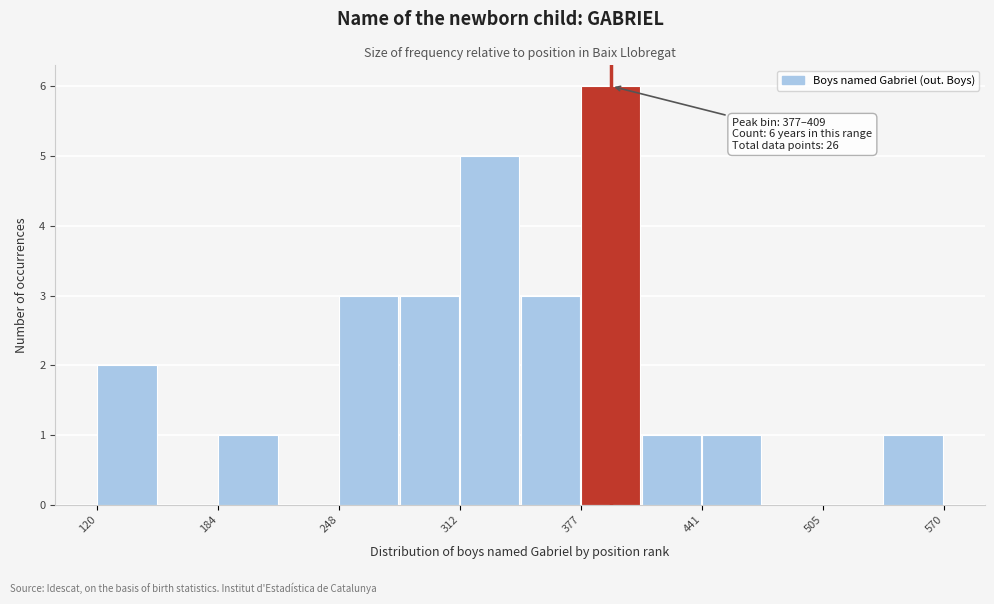

Read against the x-axis, roughly where is the centre of the tallest bar?

390